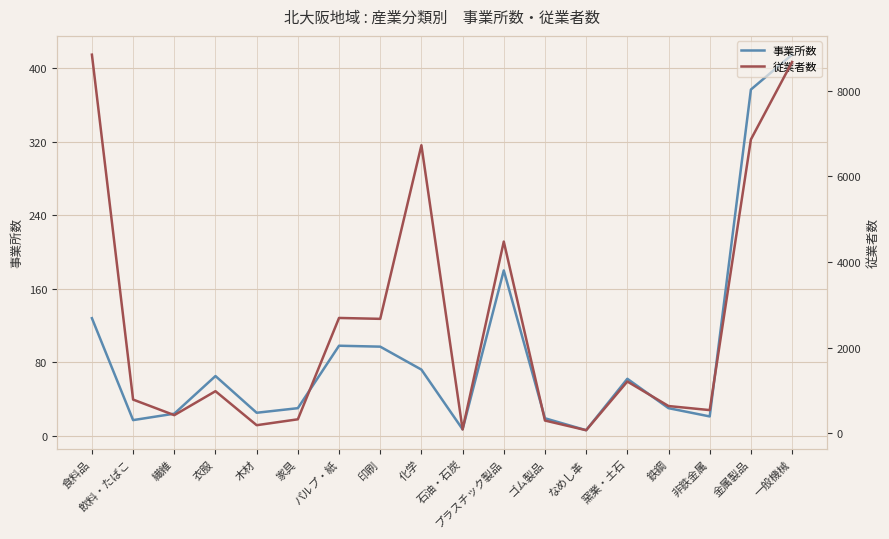

What is the label of the 18th point from the left?

一般機械